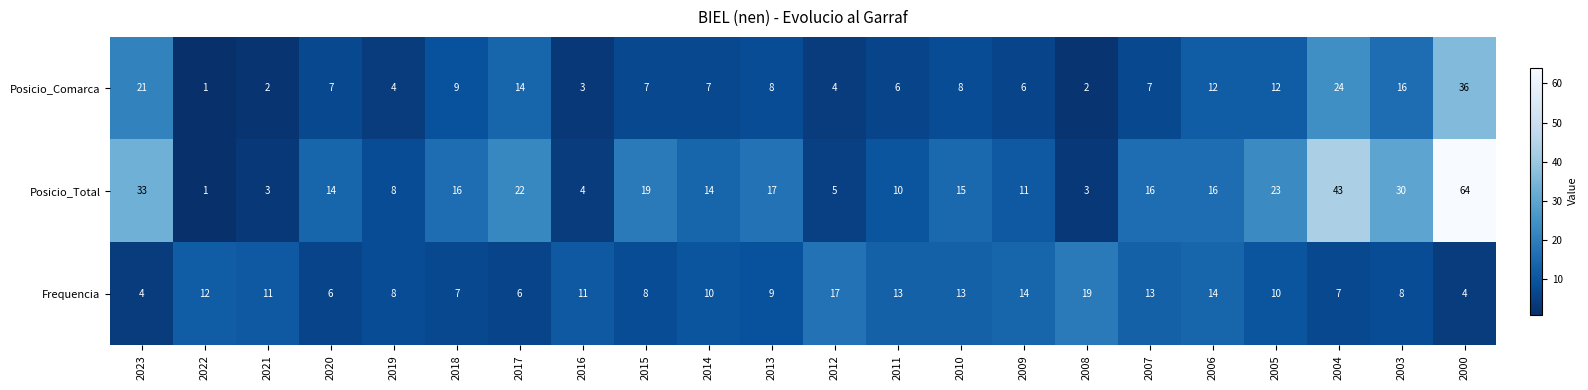

How many data points does each series have?

22